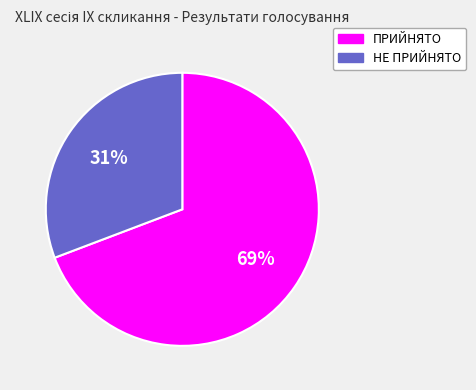

Is there any slice that represents more than half of the pie?

Yes